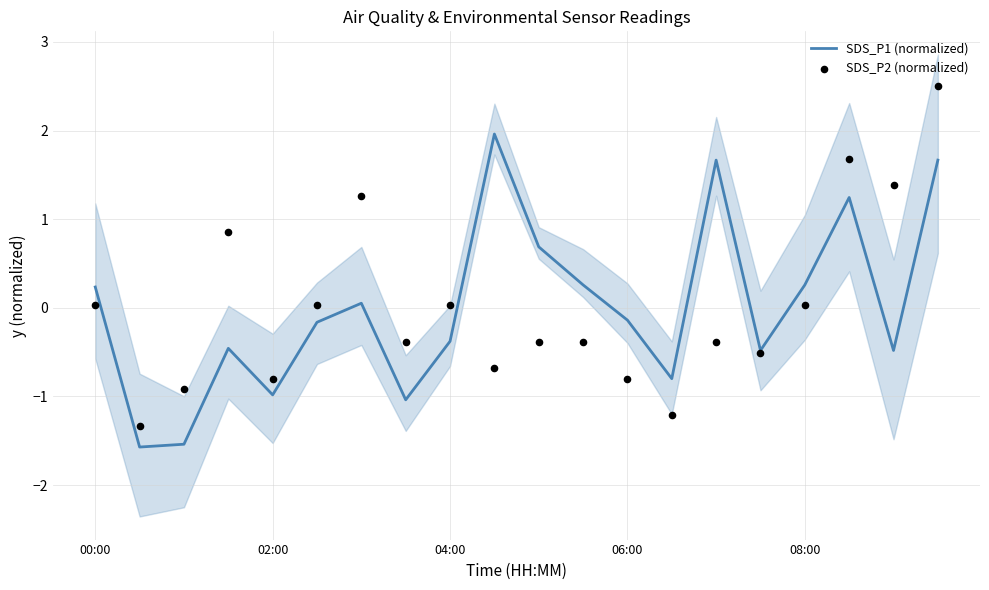

What are all the series names shown in the legend?

SDS_P1 (normalized), SDS_P2 (normalized)